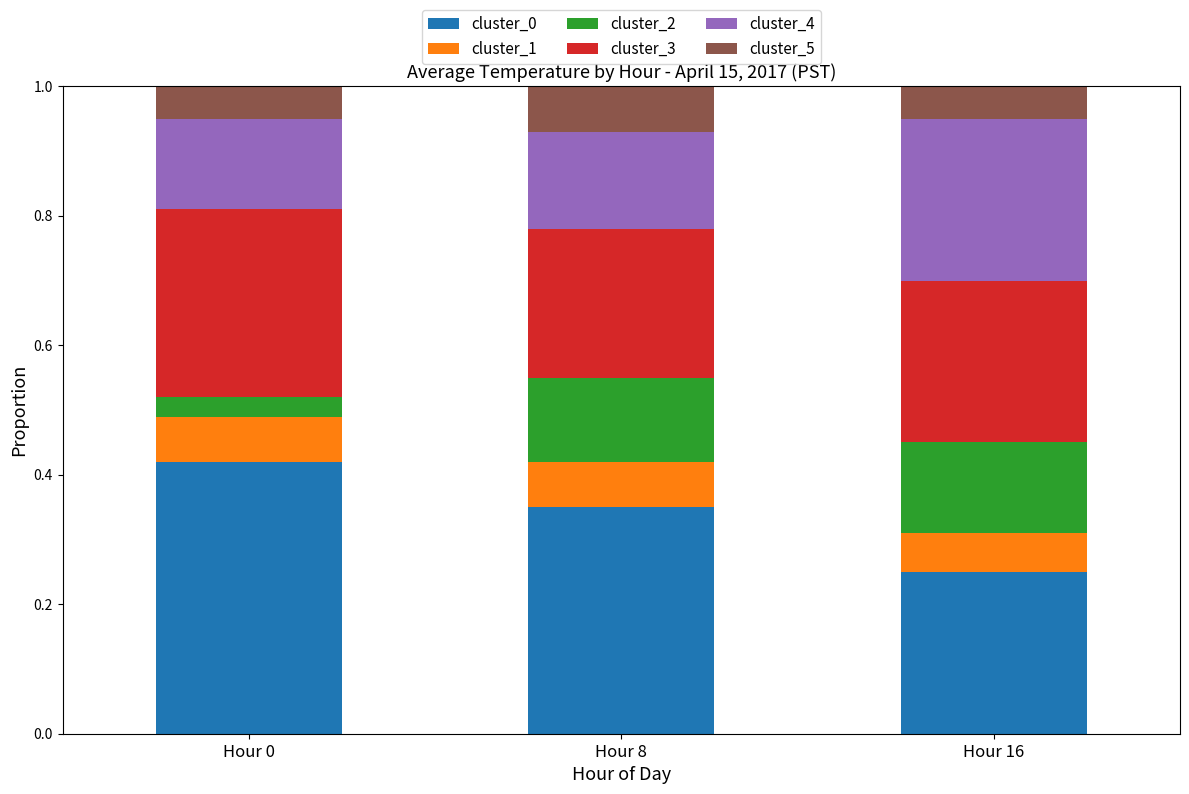

How many distinct data groups are displayed?

6